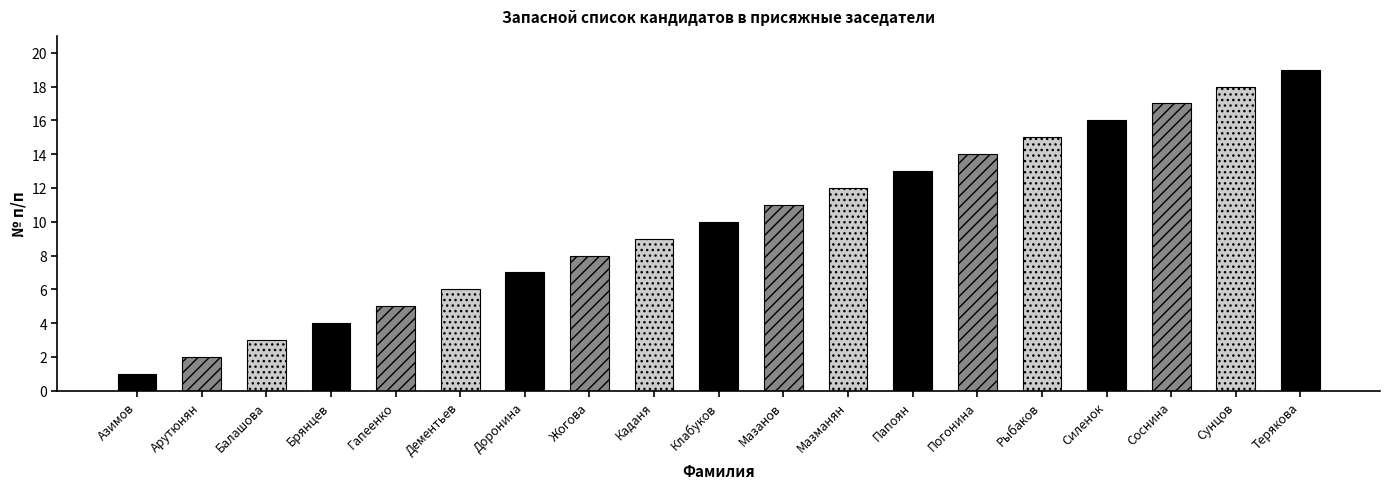

What is the smallest value displayed?

1